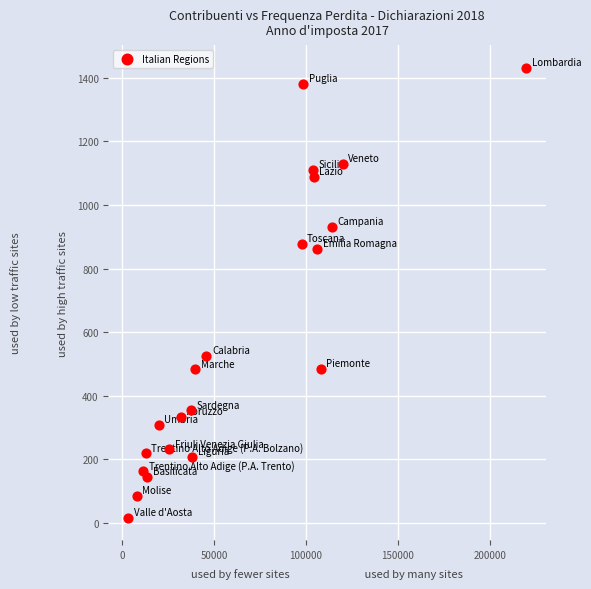

What Y value in the scatter plot is closest to 724?

861